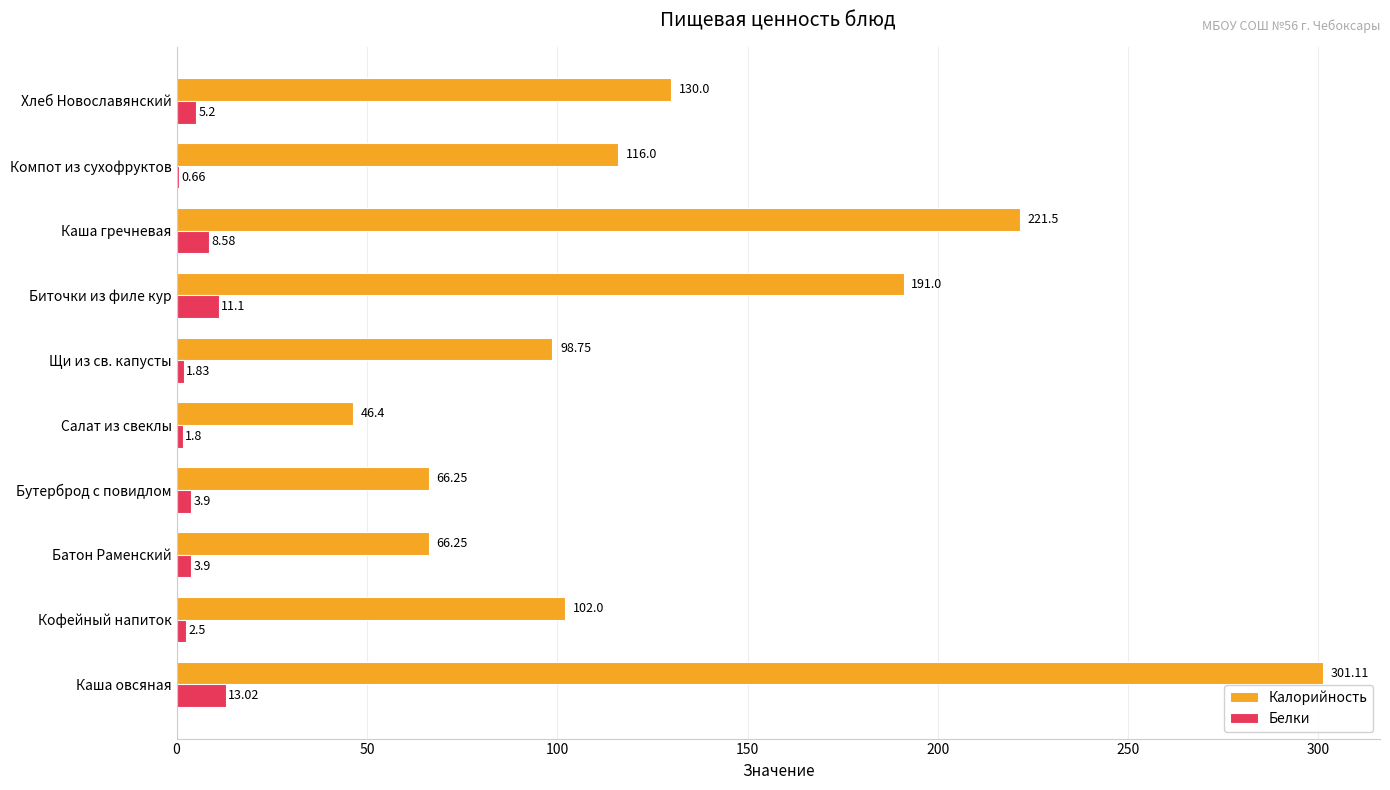

What is the sum of the Калорийность values at Биточки из филе кур and Компот из сухофруктов?

307.0